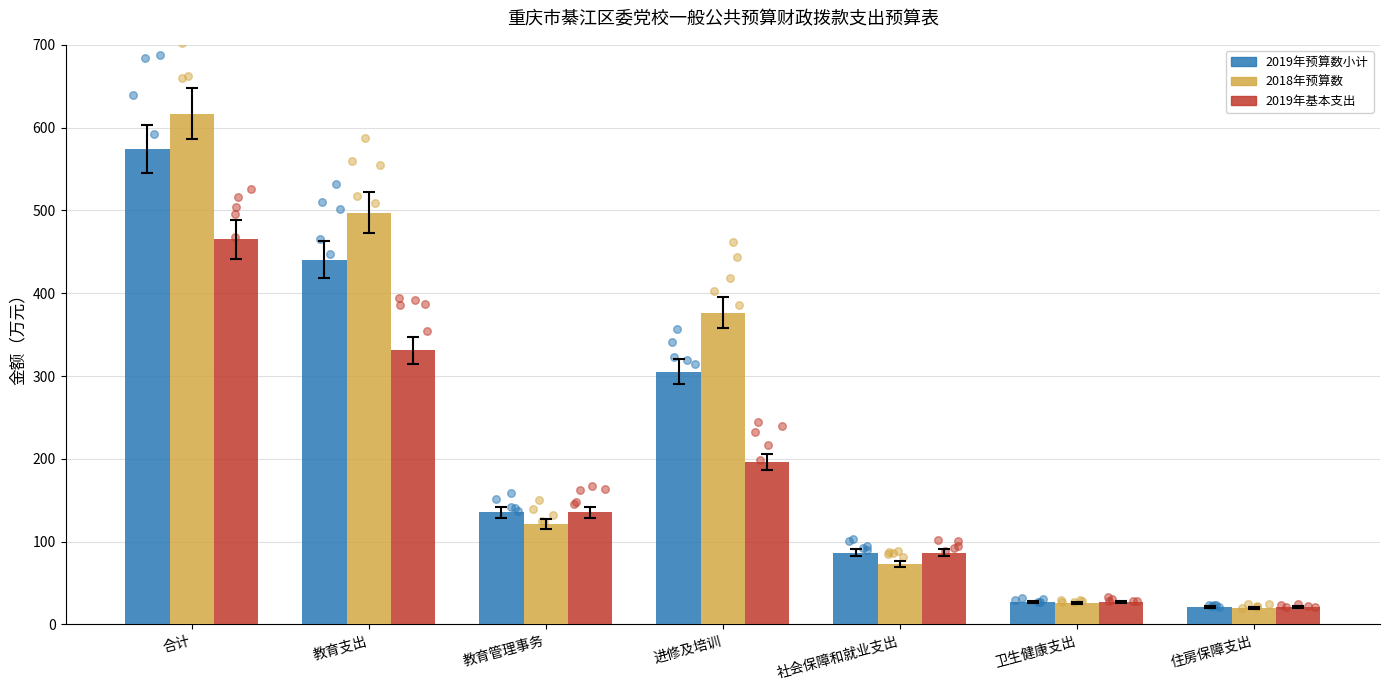

What are all the series names shown in the legend?

2019年预算数小计, 2018年预算数, 2019年基本支出